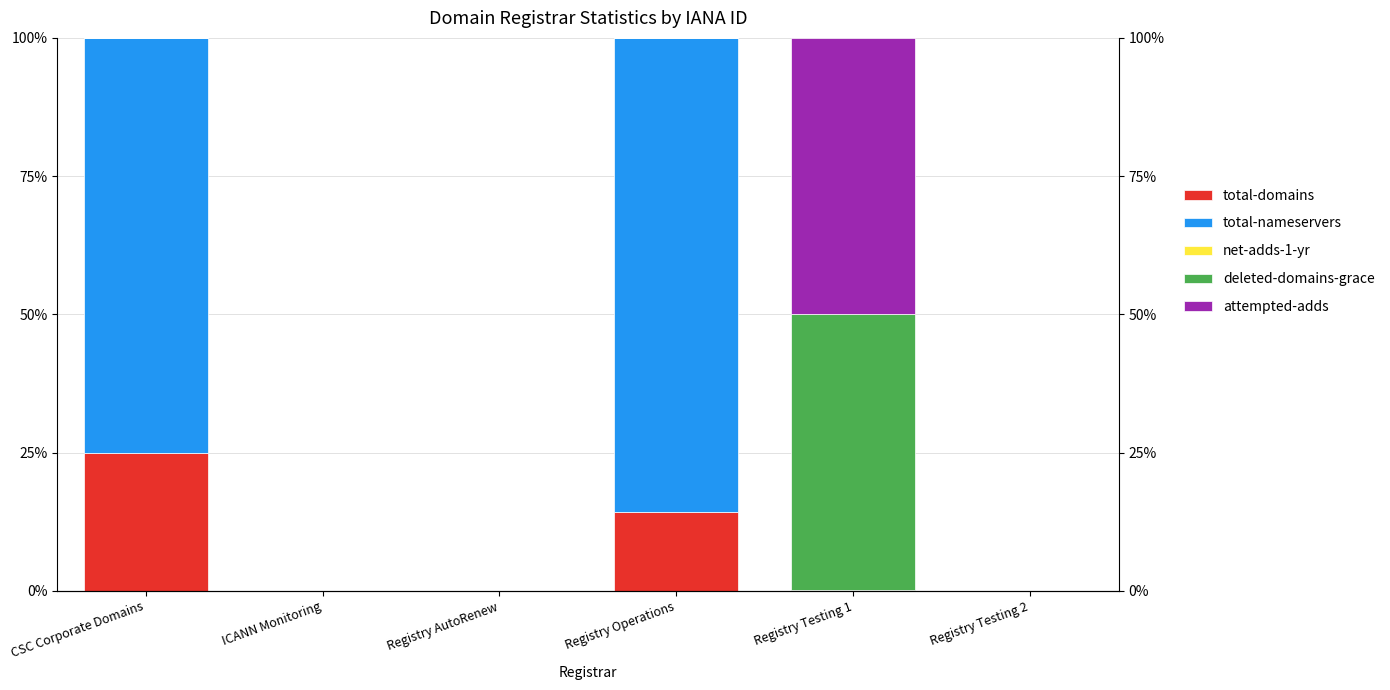

The total-domains series shows 13.7 at Registry Testing 2. True or false?

False